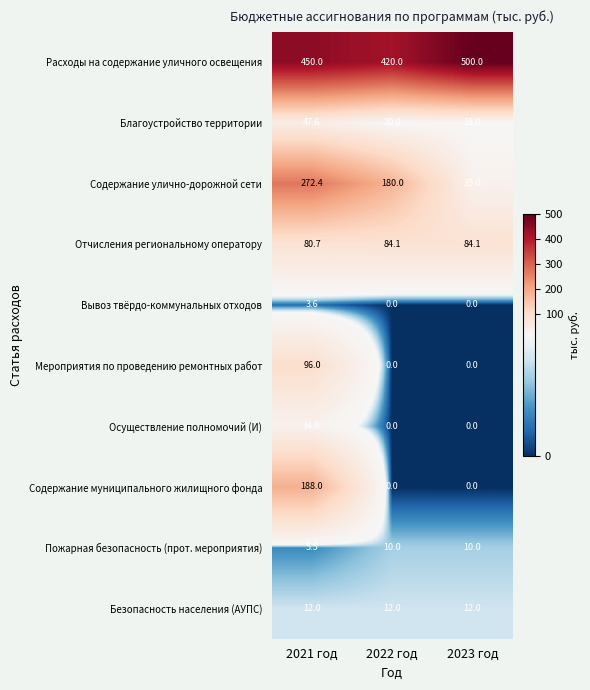

List the series in order of their peak value, highest first.

Расходы на содержание уличного освещения, Содержание улично-дорожной сети, Содержание муниципального жилищного фонда, Мероприятия по проведению ремонтных работ, Отчисления региональному оператору, Благоустройство территории, Осуществление полномочий (И), Безопасность населения (АУПС), Пожарная безопасность (прот. мероприятия), Вывоз твёрдо-коммунальных отходов